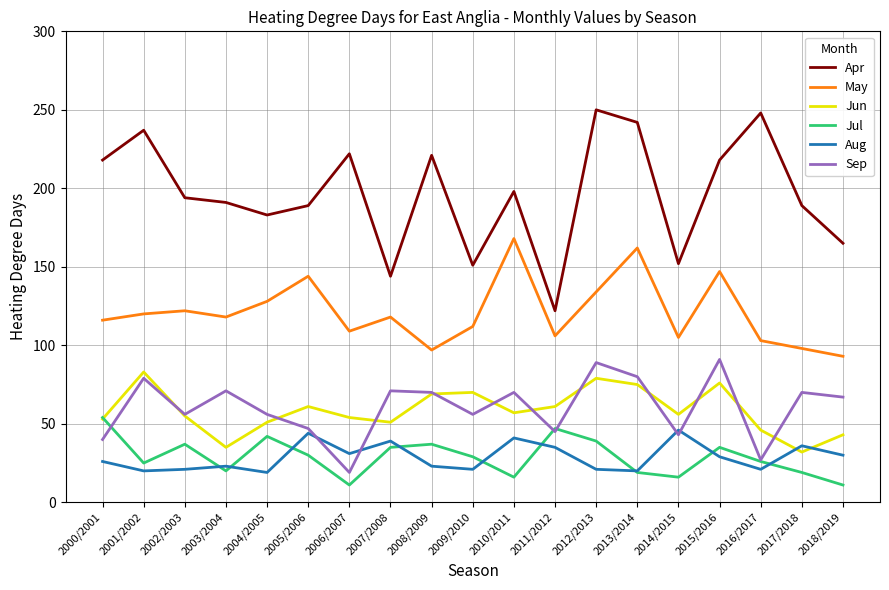

How many categories are shown in the chart?

19